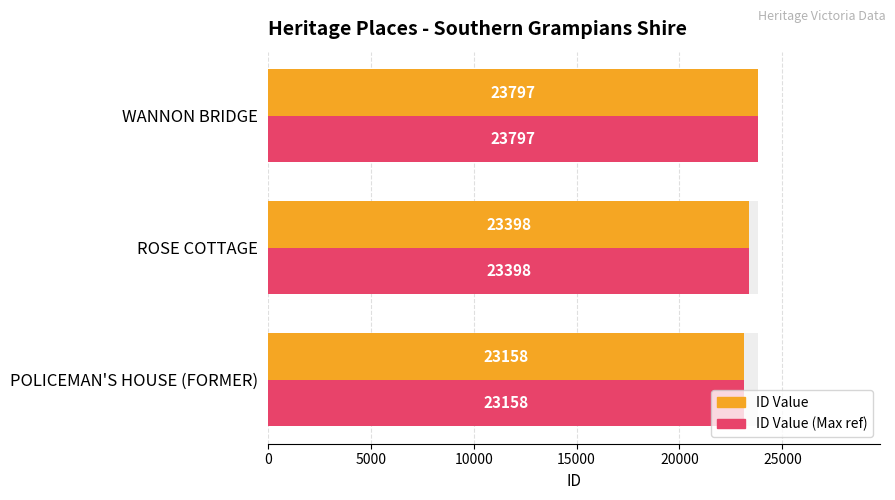

What is the total value across all series at 0?

46316